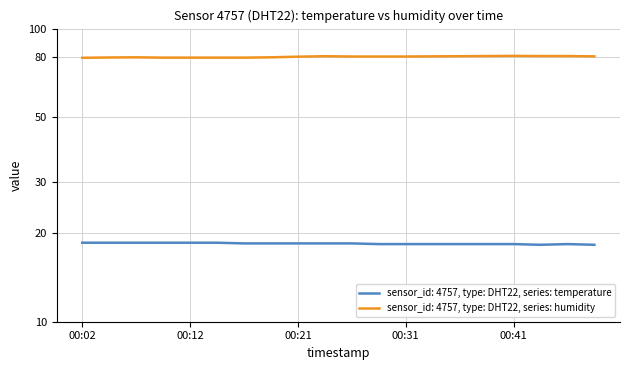

At which category does the chart reach its minimum across all series?

00:44